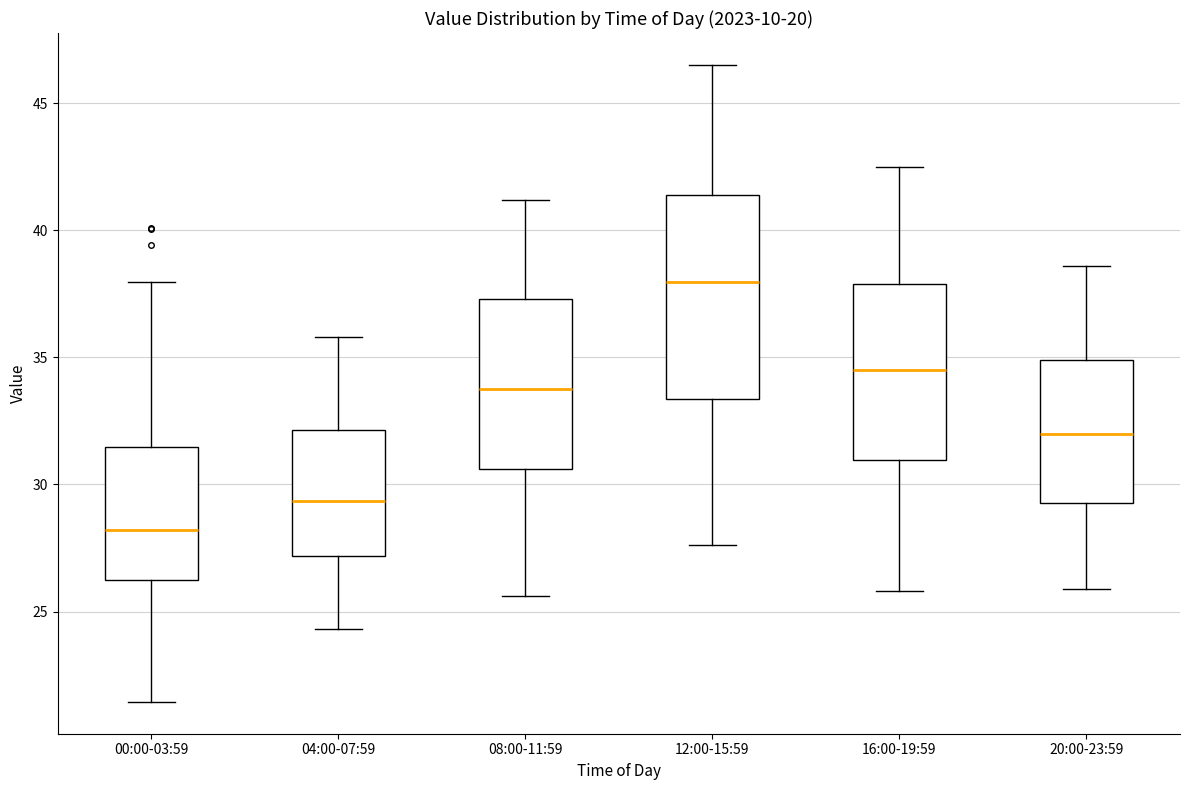

Which box's median line is the highest?

12:00-15:59